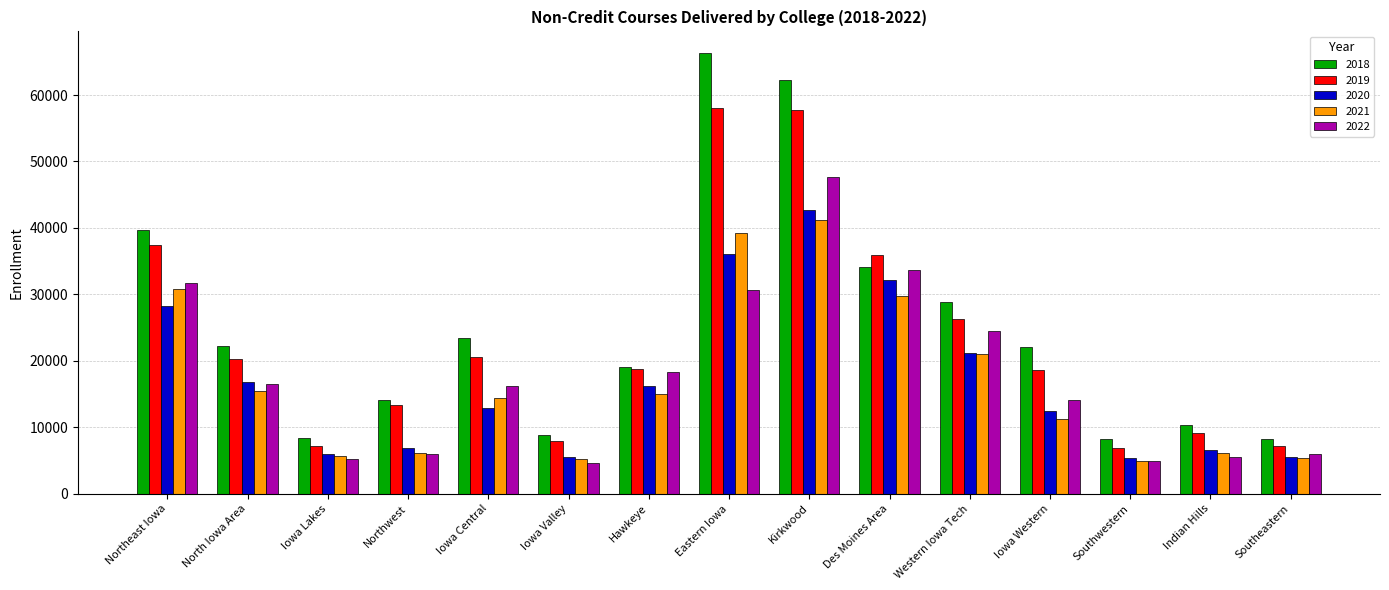

What is the value of the 2018 bar at the 13th from the left?

8171